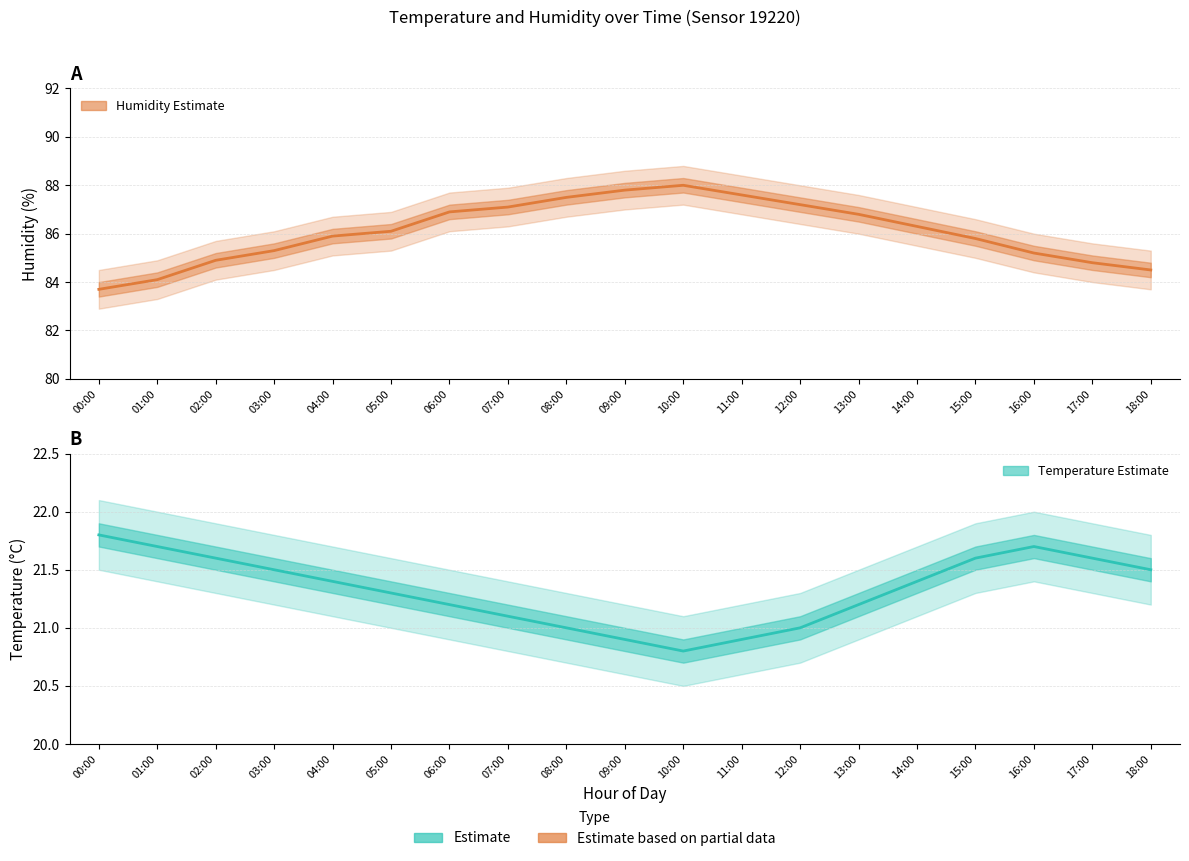

Reading left to right, transcribe all the data shown in this chart.

humidity: 00:00=83.7	01:00=84.1	02:00=84.9	03:00=85.3	04:00=85.9	05:00=86.1	06:00=86.9	07:00=87.1	08:00=87.5	09:00=87.8	10:00=88.0	11:00=87.6	12:00=87.2	13:00=86.8	14:00=86.3	15:00=85.8	16:00=85.2	17:00=84.8	18:00=84.5
temperature: 00:00=21.8	01:00=21.7	02:00=21.6	03:00=21.5	04:00=21.4	05:00=21.3	06:00=21.2	07:00=21.1	08:00=21.0	09:00=20.9	10:00=20.8	11:00=20.9	12:00=21.0	13:00=21.2	14:00=21.4	15:00=21.6	16:00=21.7	17:00=21.6	18:00=21.5